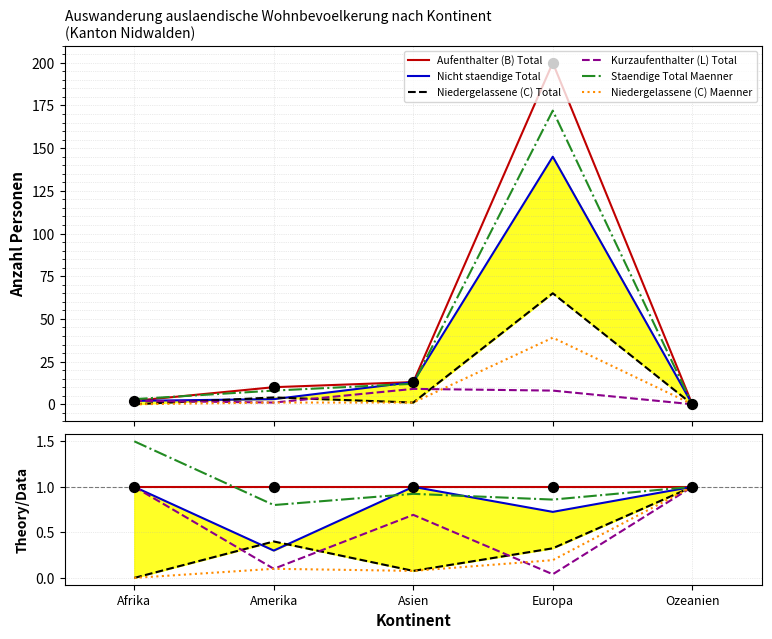

Which series contains the lowest Y value?

Niedergelassene (C) Total